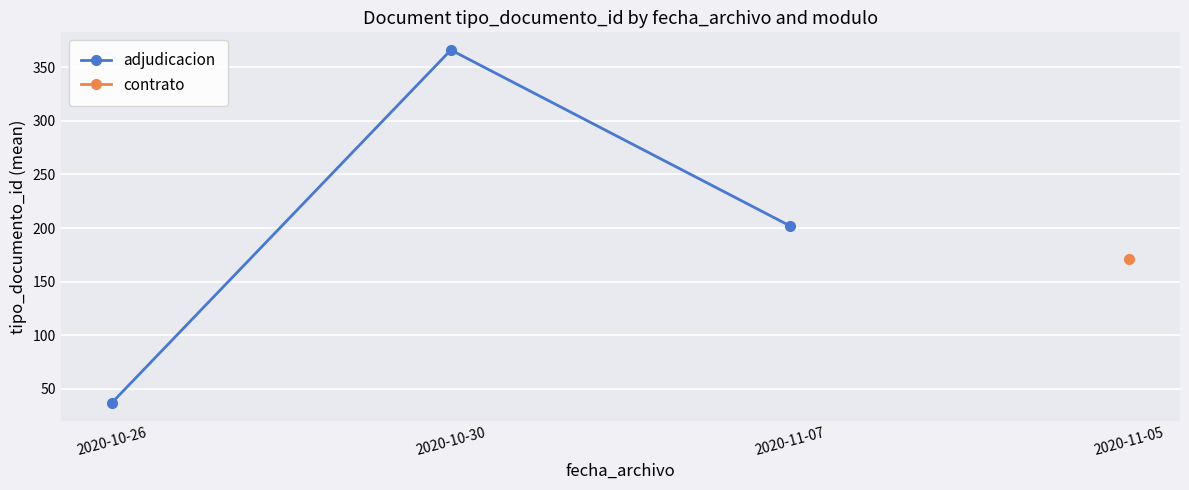

At which label is the value closest to 201?

2020-11-07